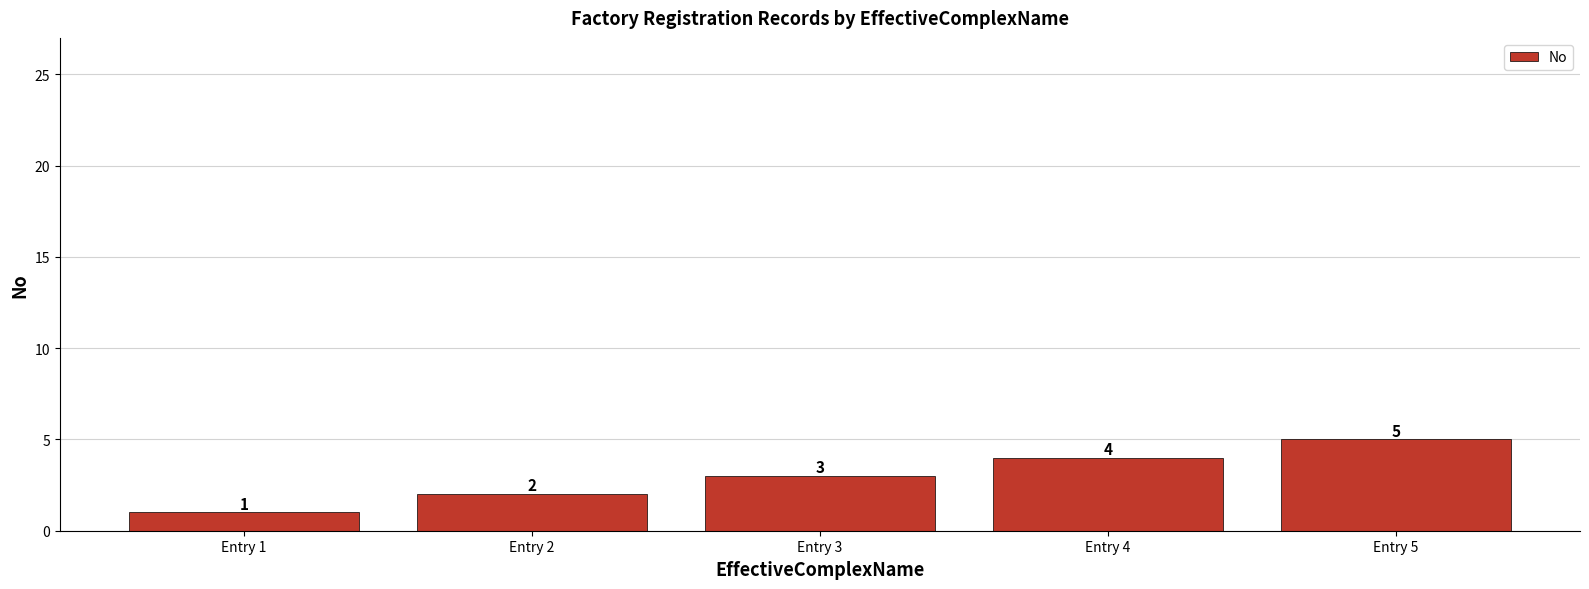

List the labels in order of value, smallest first.

Entry 1, Entry 2, Entry 3, Entry 4, Entry 5